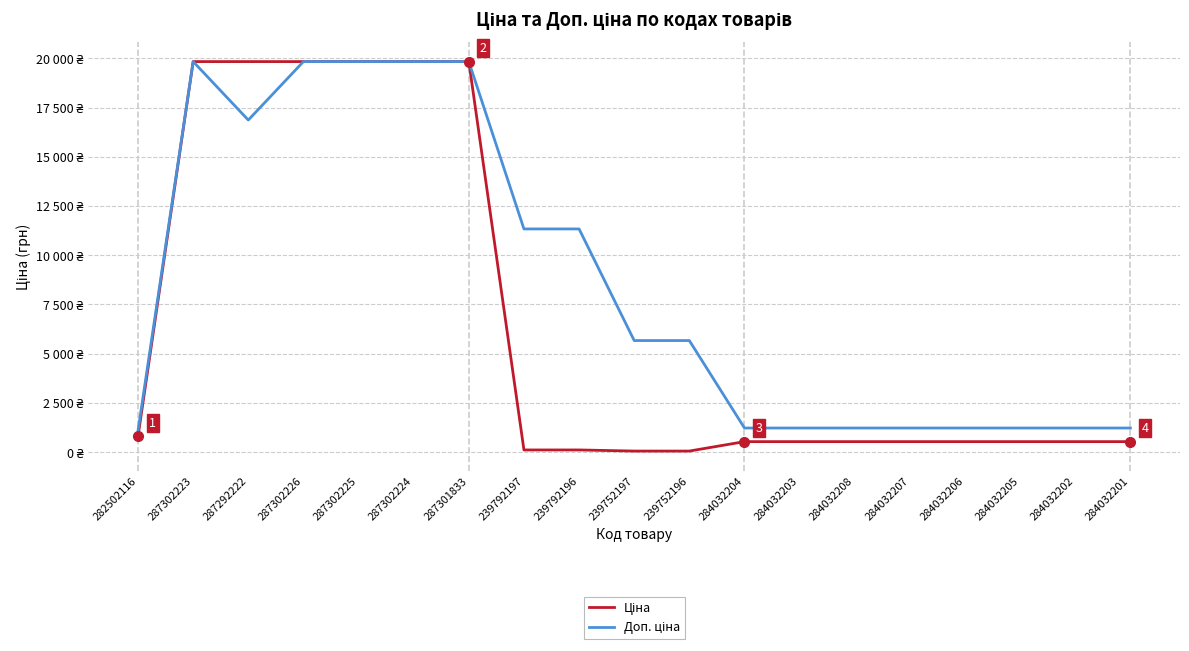

Does the chart display data point markers on the line(s)?

No